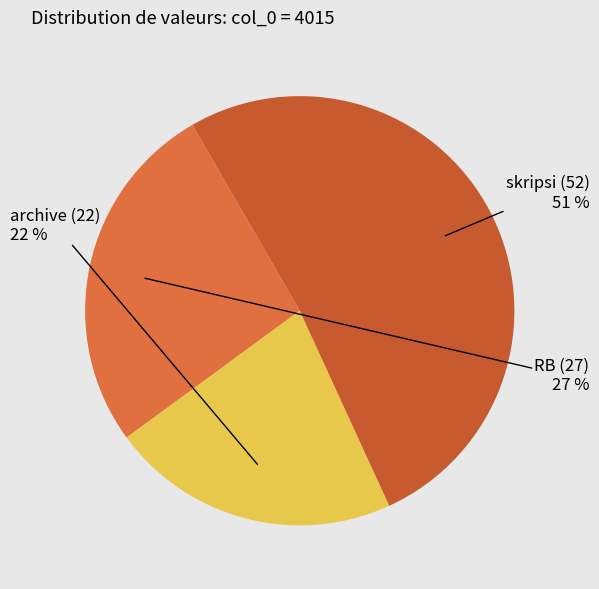

To the nearest percent, what is the combined percentage of RB (27) and skripsi (52)?

78%